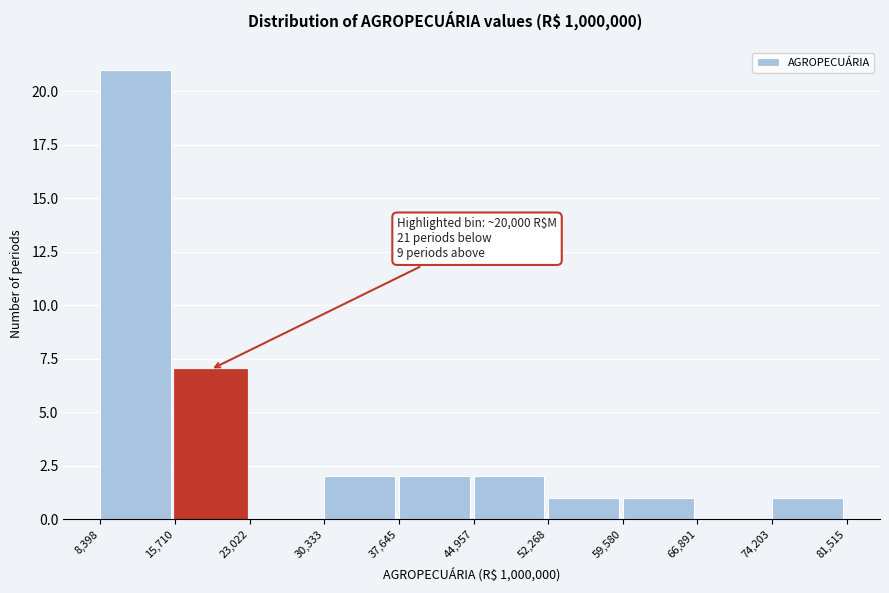

Which range on the x-axis has the tallest bar?

8,398 to 15,710